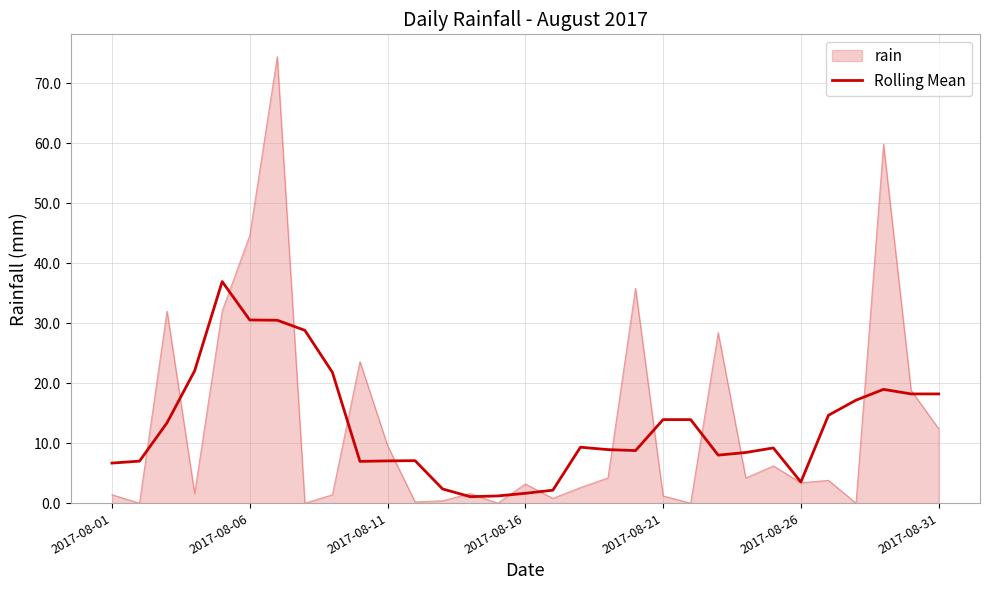

Which series has the widest spread of values?

rain